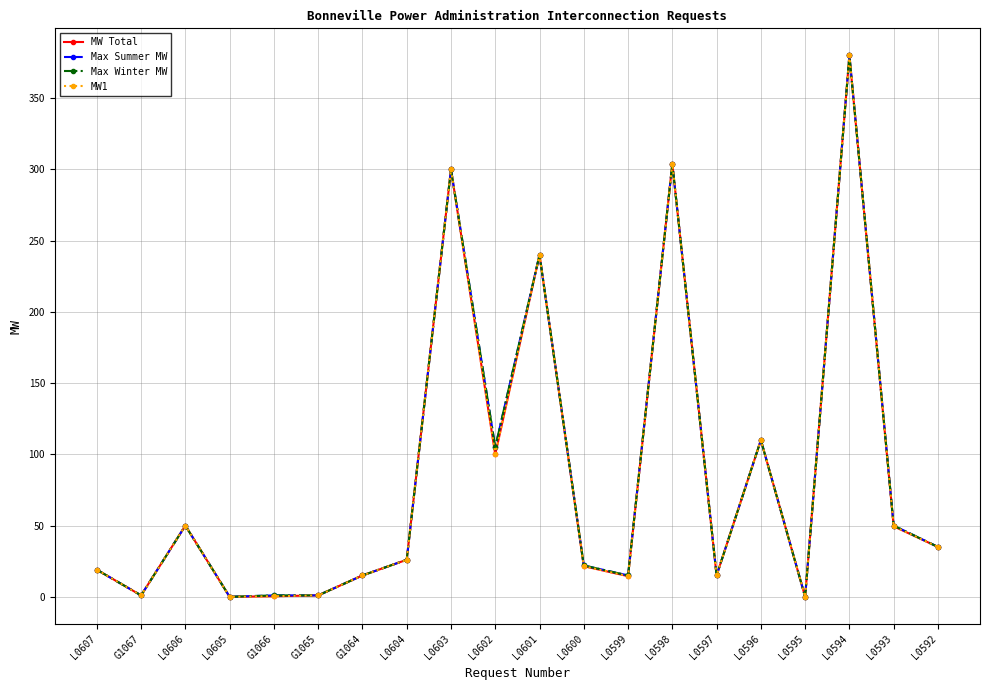

At how many categories does at least one series exceed 199?

4